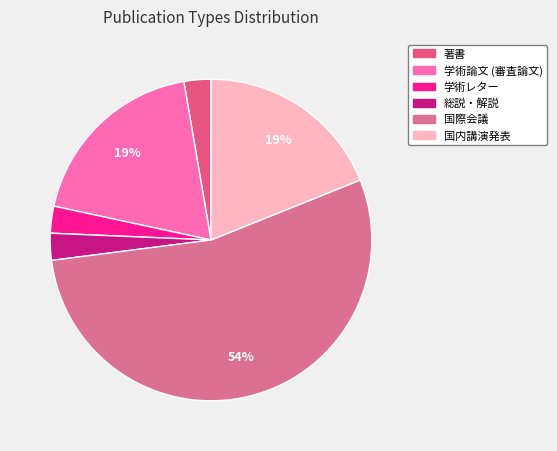

Is there a majority slice in this chart?

Yes